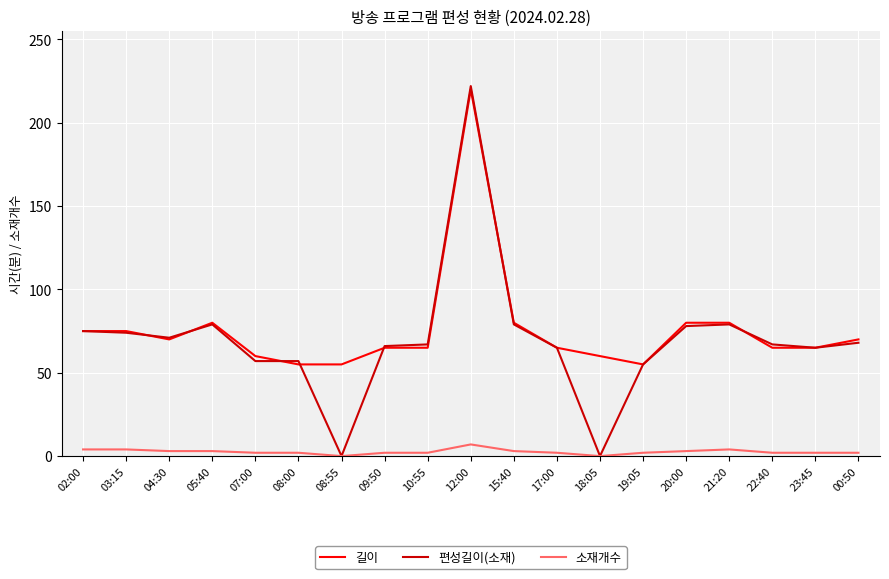

At which category is the sum across all series the highest?

12:00